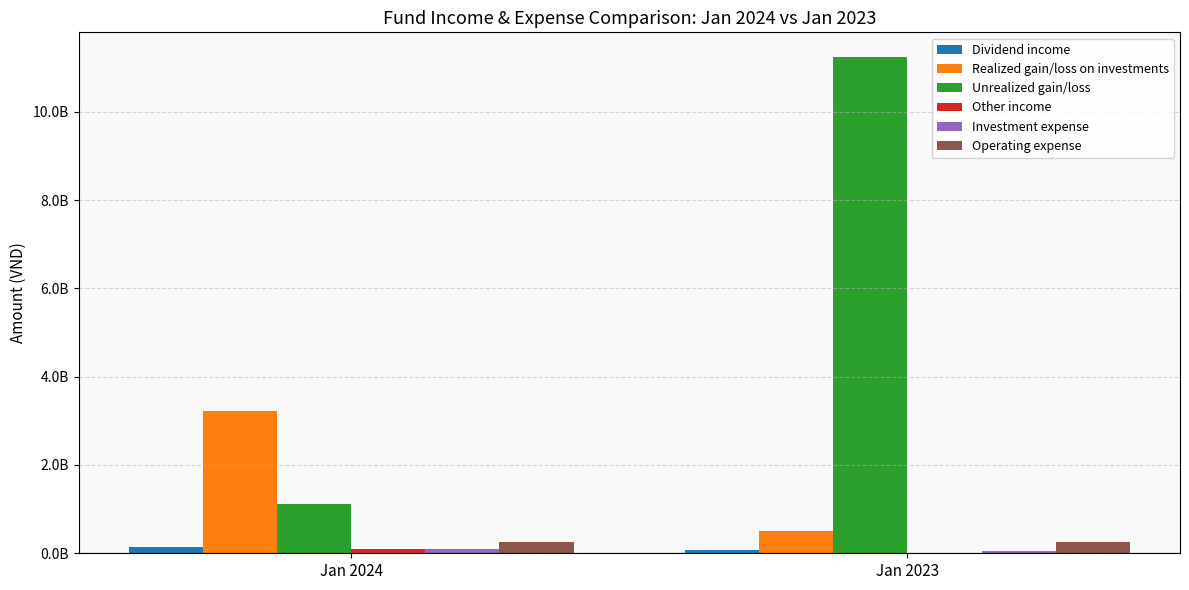

Are the bars horizontal?

No